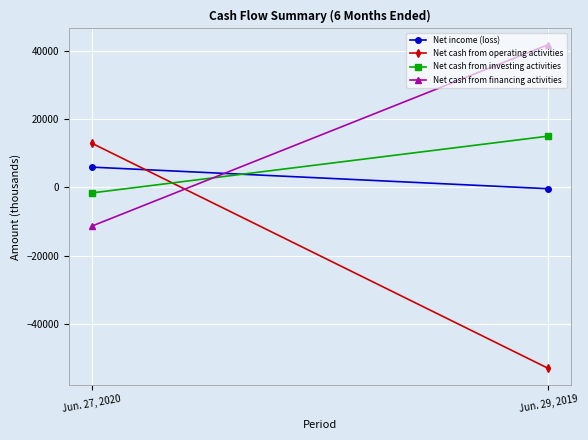

What is the label of the 2nd point from the right?

Jun. 27, 2020